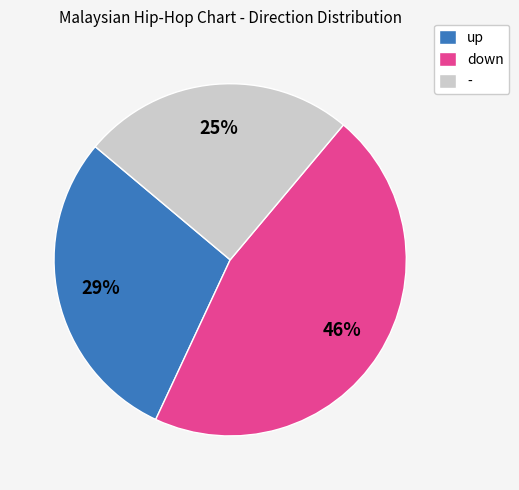

Which slice is the smallest?

-